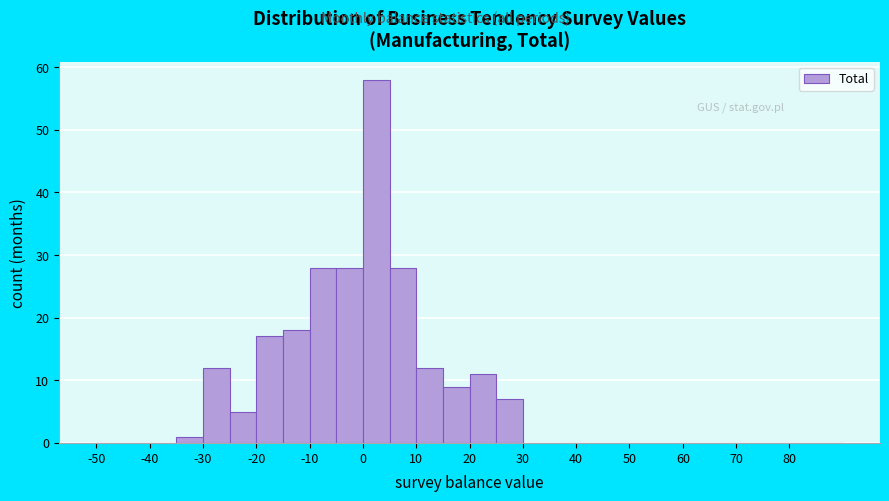

Reading left to right, list every bar in this chart as the range it spans on the x-axis followed by its height. The values are not printed on the chart, so give them approximately, as read against the axis.

-50 to -45: 0
-45 to -40: 0
-40 to -35: 0
-35 to -30: 1
-30 to -25: 12
-25 to -20: 5
-20 to -15: 17
-15 to -10: 18
-10 to -5: 28
-5 to 0: 28
0 to 5: 58
5 to 10: 28
10 to 15: 12
15 to 20: 9
20 to 25: 11
25 to 30: 7
30 to 35: 0
35 to 40: 0
40 to 45: 0
45 to 50: 0
50 to 55: 0
55 to 60: 0
60 to 65: 0
65 to 70: 0
70 to 75: 0
75 to 80: 0
80 to 85: 0
85 to 90: 0